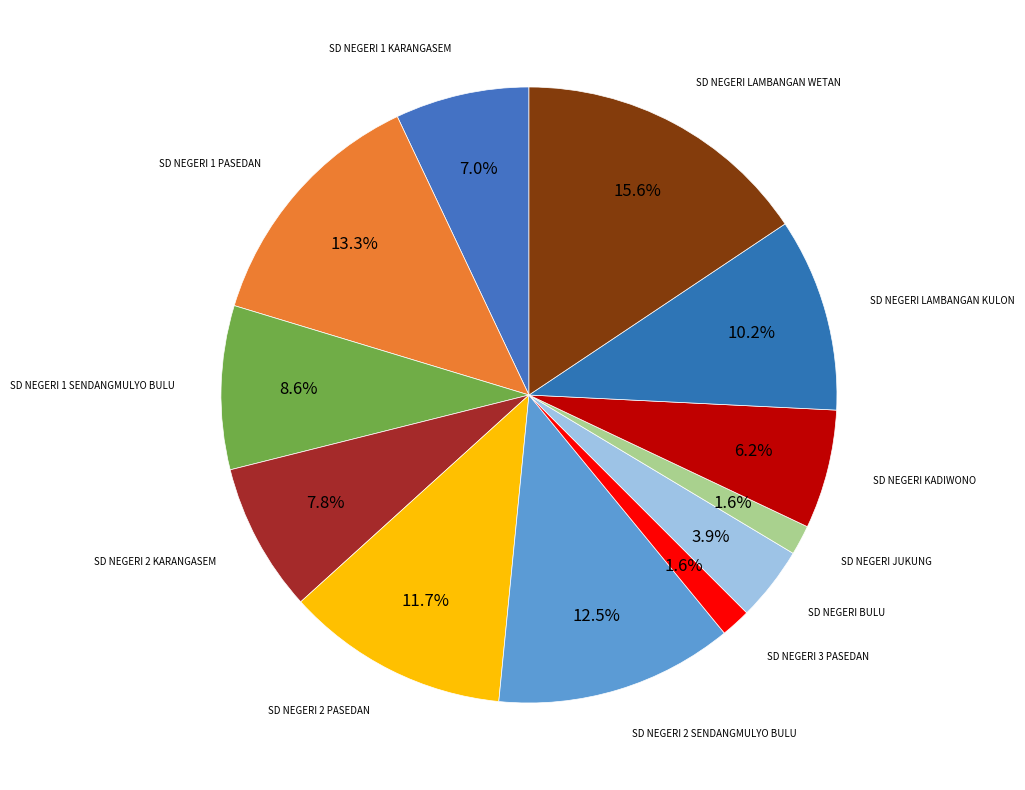

Count the number of slices in the pie.

12